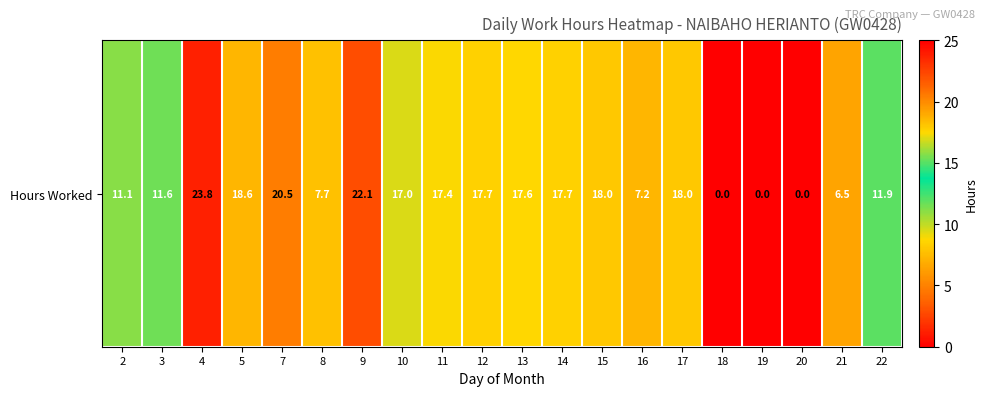

How many distinct data groups are displayed?

1